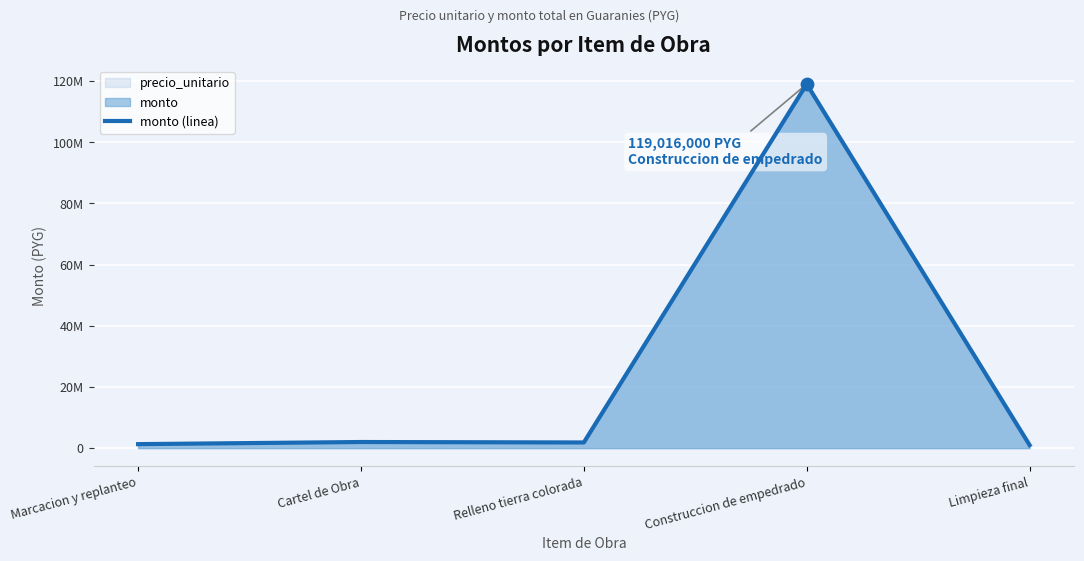

What is the change in value from Cartel de Obra to Relleno tierra colorada?

-150000